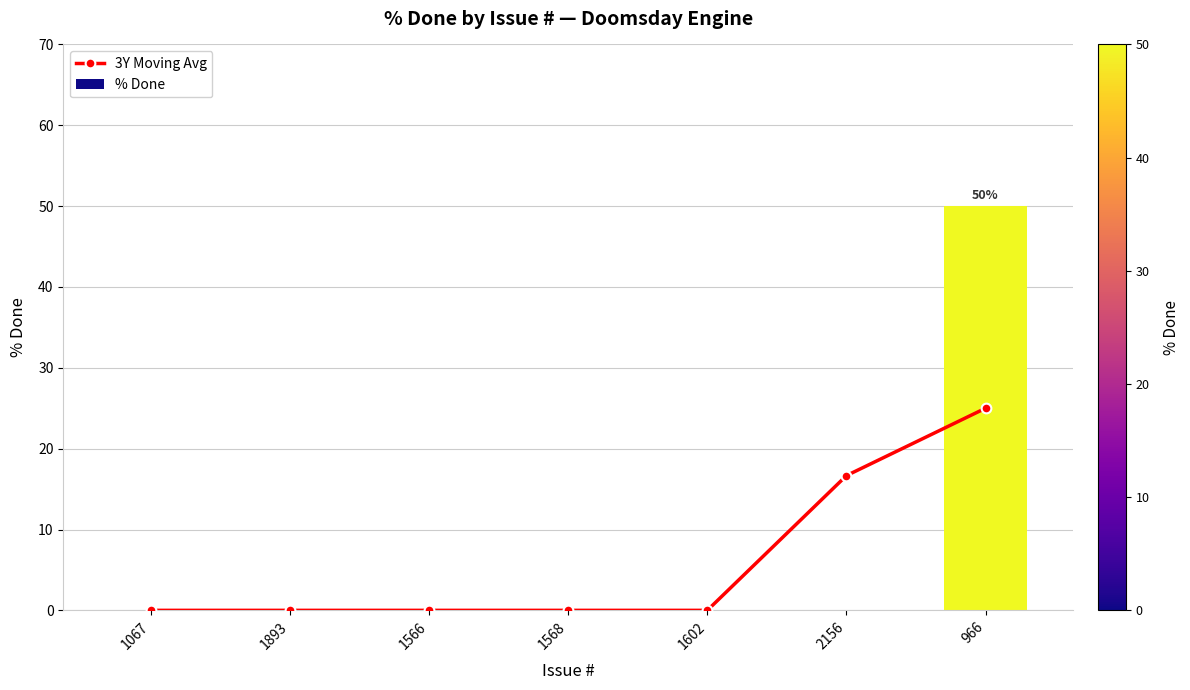

Rank the series by their average value, from highest to lowest.

% Done, 3Y Moving Avg